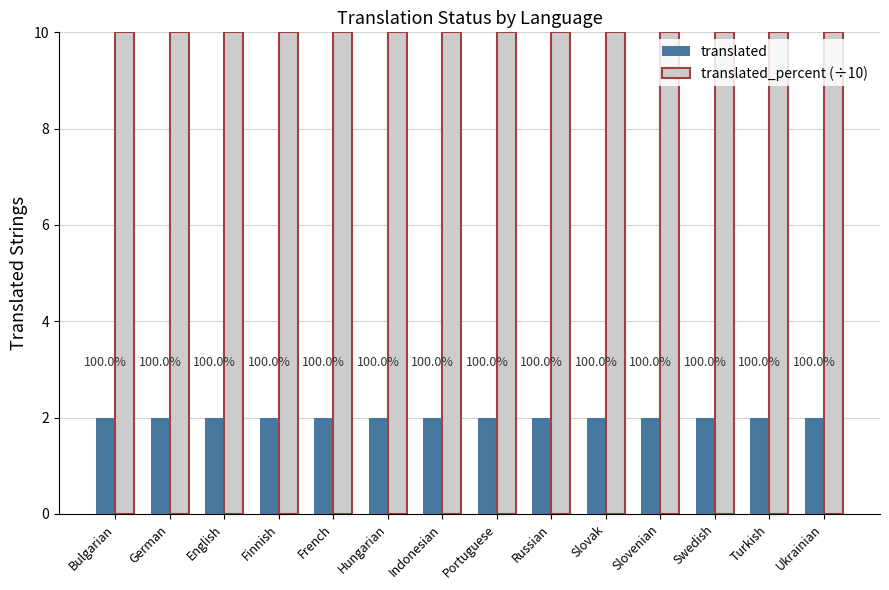

What are all the series names shown in the legend?

translated, translated_percent (÷10)